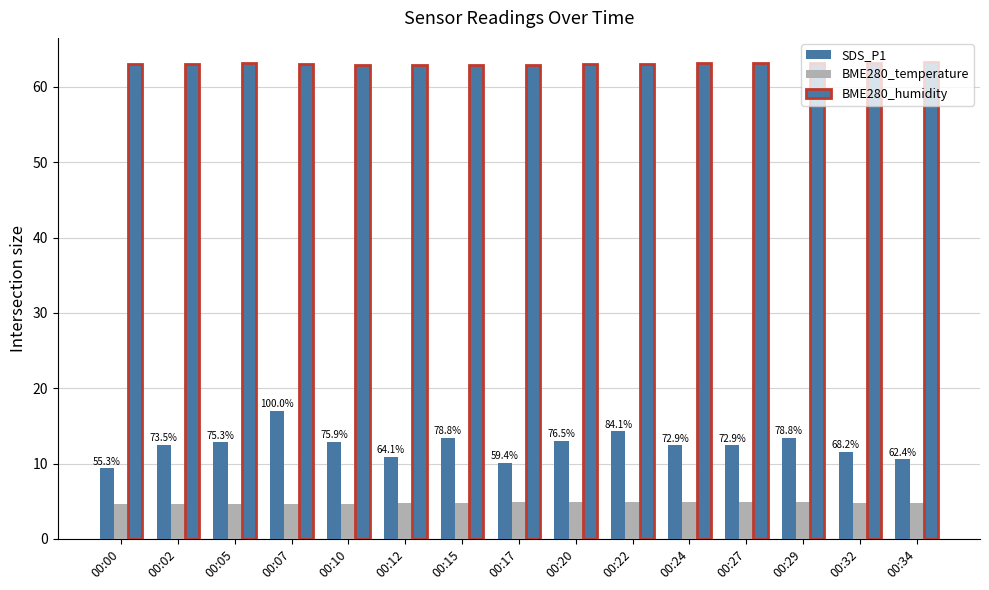

What is the value of the BME280_temperature bar at the 14th from the left?

4.8